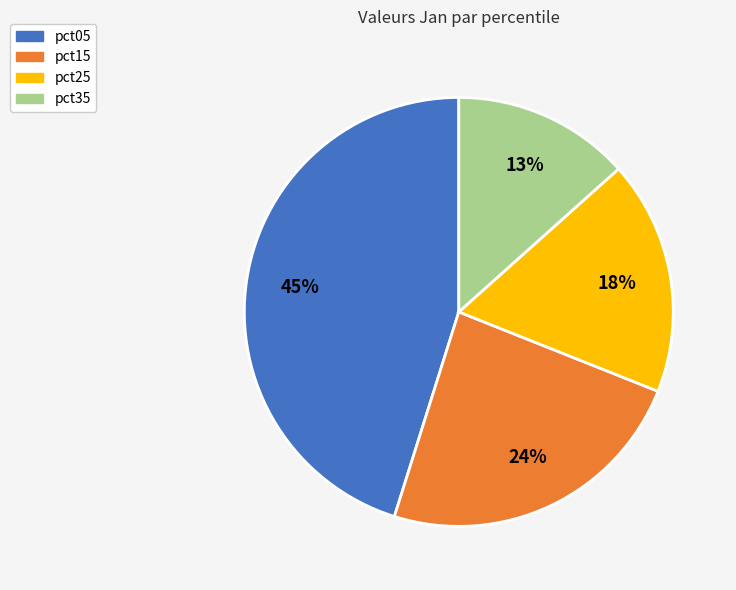

To the nearest percent, what is the difference between the largest and smallest slice percentages?

32%